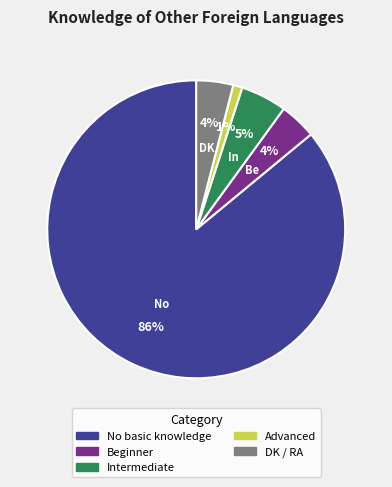

Which category has the smallest portion of the pie?

Advanced